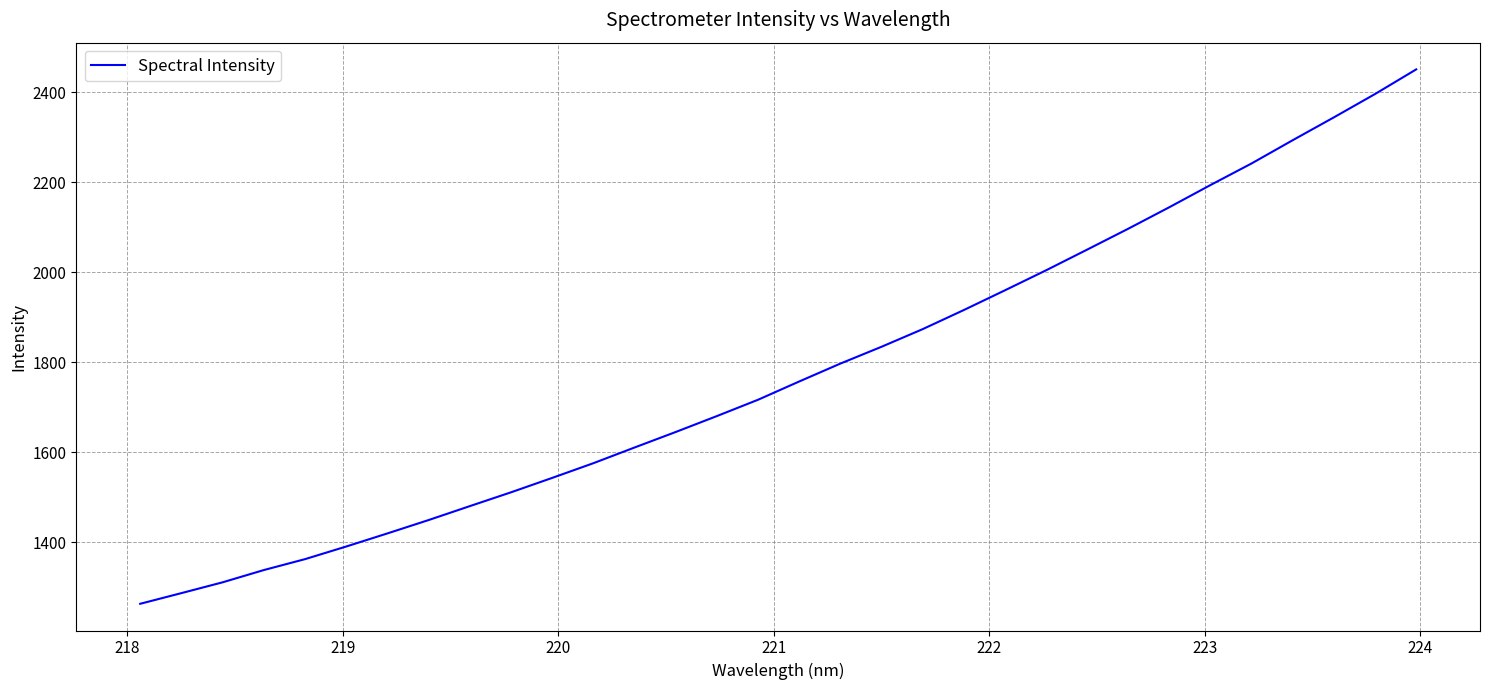

What is the difference between the second highest and minimum values?

1133.6